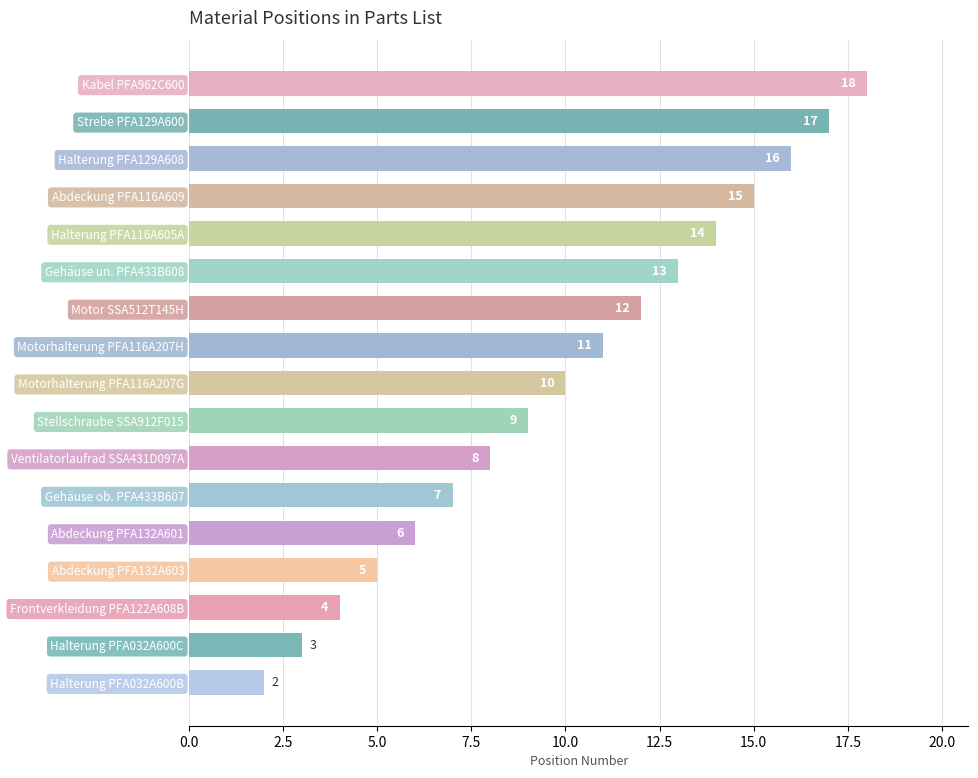

Reading bottom to top, transcribe all the data shown in this chart.

Halterung PFA032A600B=2	Halterung PFA032A600C=3	Frontverkleidung PFA122A608B=4	Abdeckung PFA132A603=5	Abdeckung PFA132A601=6	Gehäuse ob. PFA433B607=7	Ventilatorlaufrad SSA431D097A=8	Stellschraube SSA912F015=9	Motorhalterung PFA116A207G=10	Motorhalterung PFA116A207H=11	Motor SSA512T145H=12	Gehäuse un. PFA433B608=13	Halterung PFA116A605A=14	Abdeckung PFA116A609=15	Halterung PFA129A608=16	Strebe PFA129A600=17	Kabel PFA962C600=18